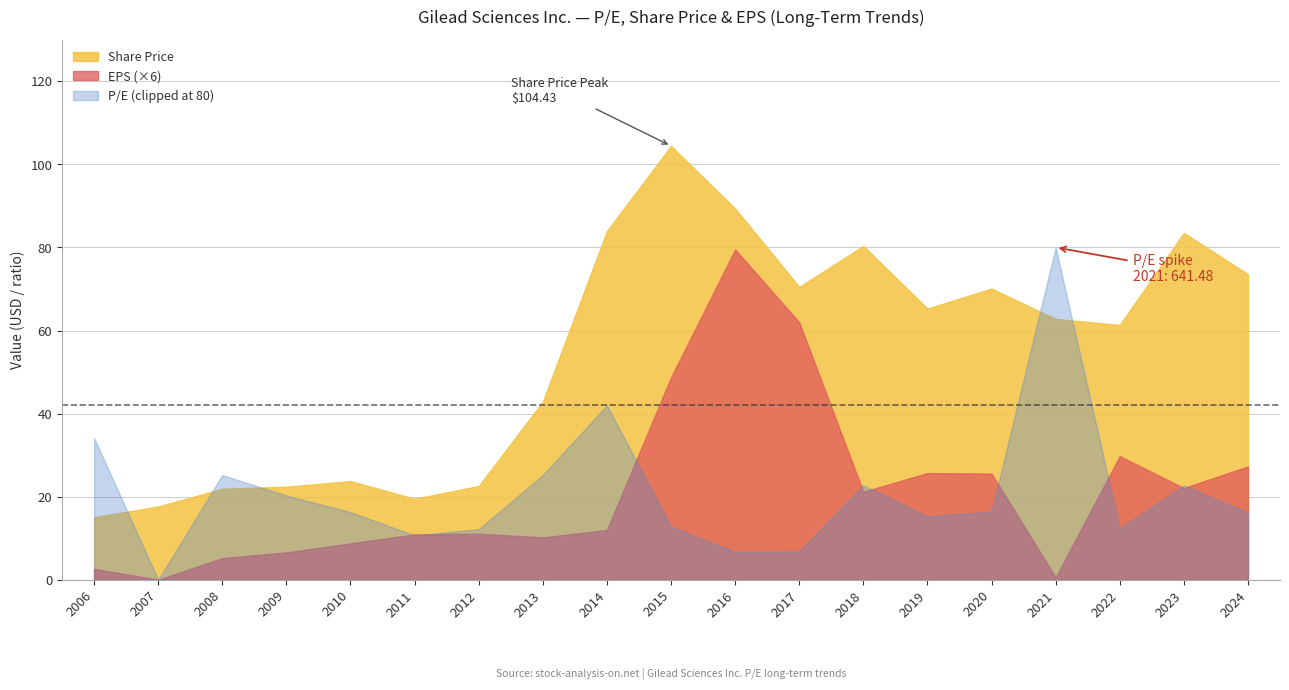

True or false: Share Price and EPS (×6) intersect in this chart.

False